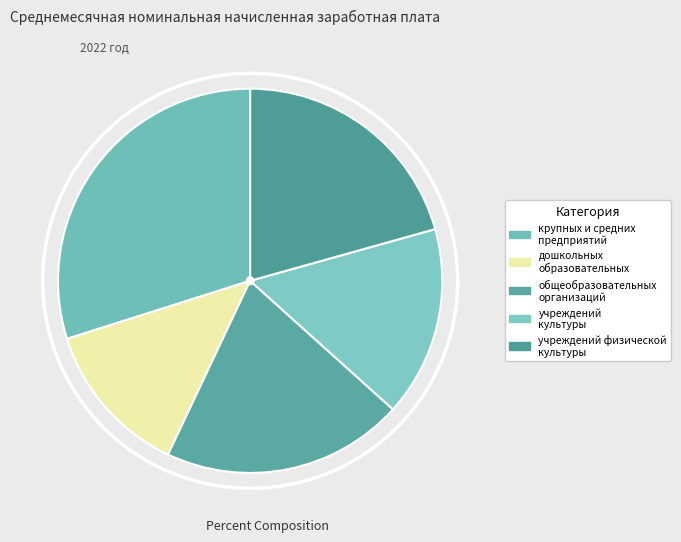

Does any single category account for the majority?

No